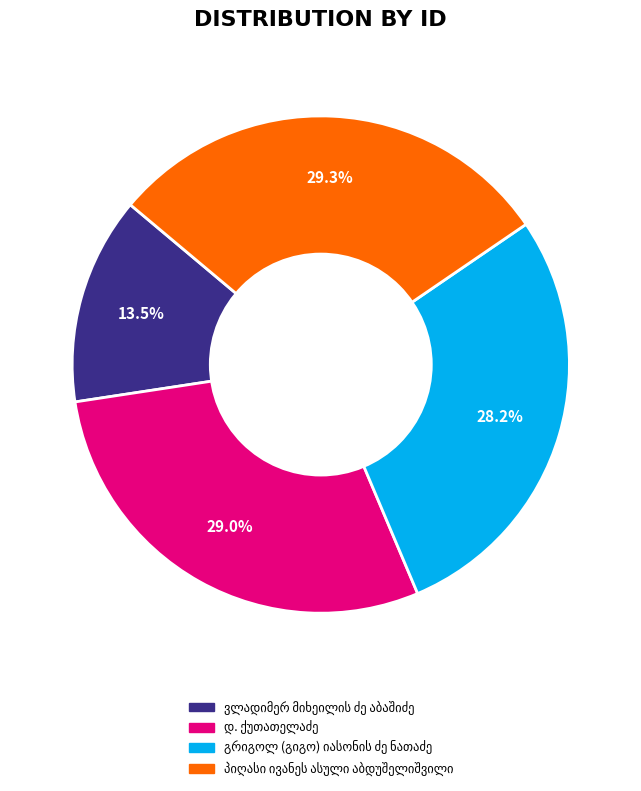

Is there a majority slice in this chart?

No